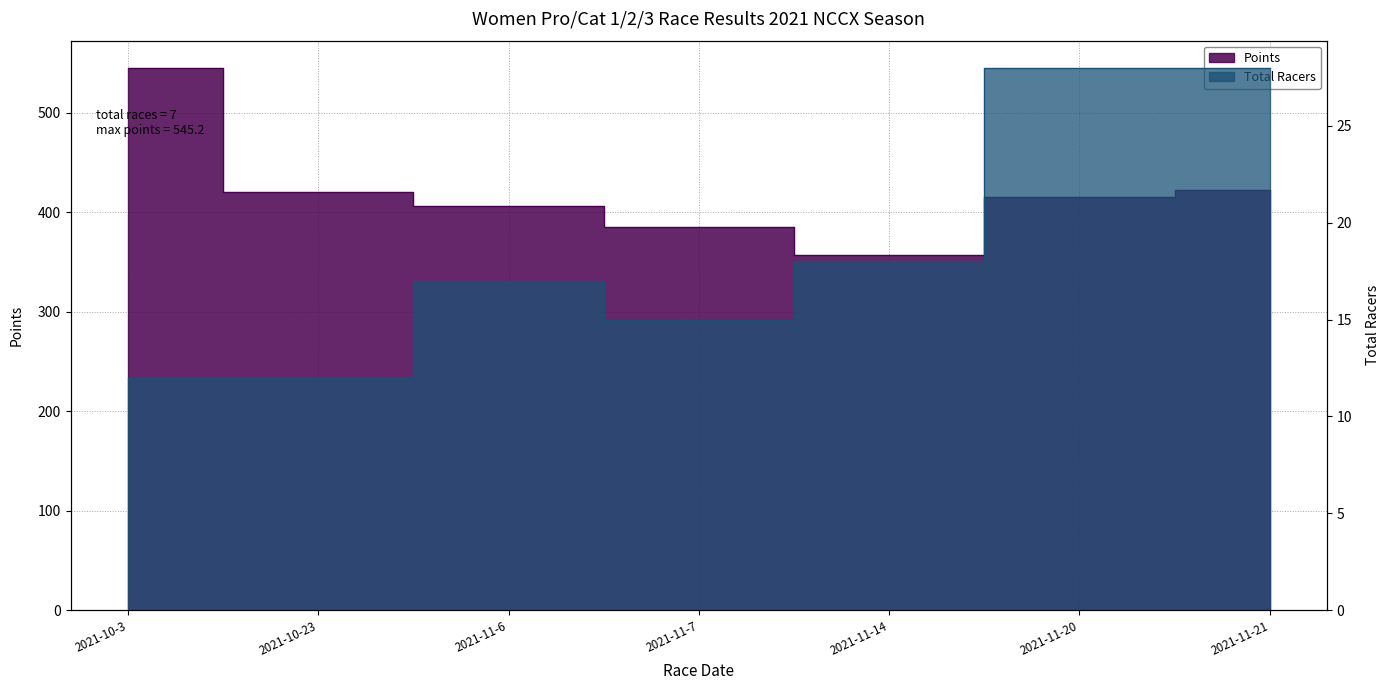

What is the spread (max minus min) of values at 2021-11-20?

386.9